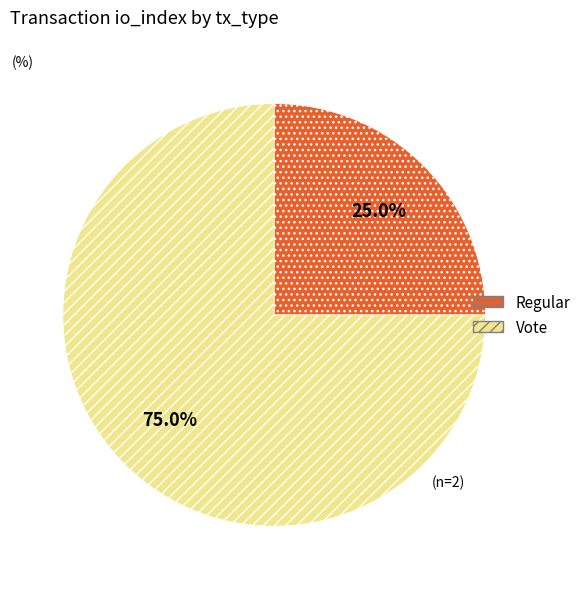

Does any single category account for the majority?

Yes